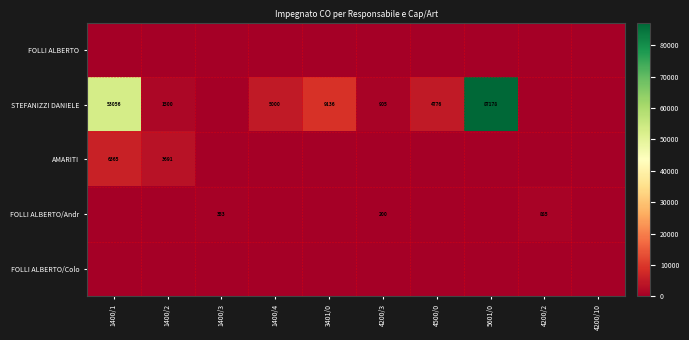

At which category is the sum across all series the highest?

5601/0